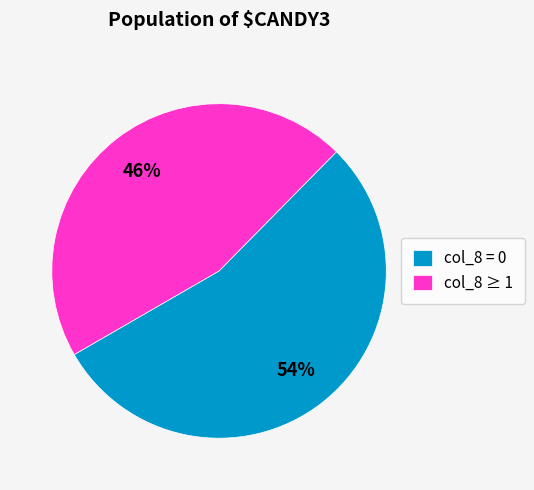

What percentage is the col_8 = 0 slice, to the nearest percent?

54%